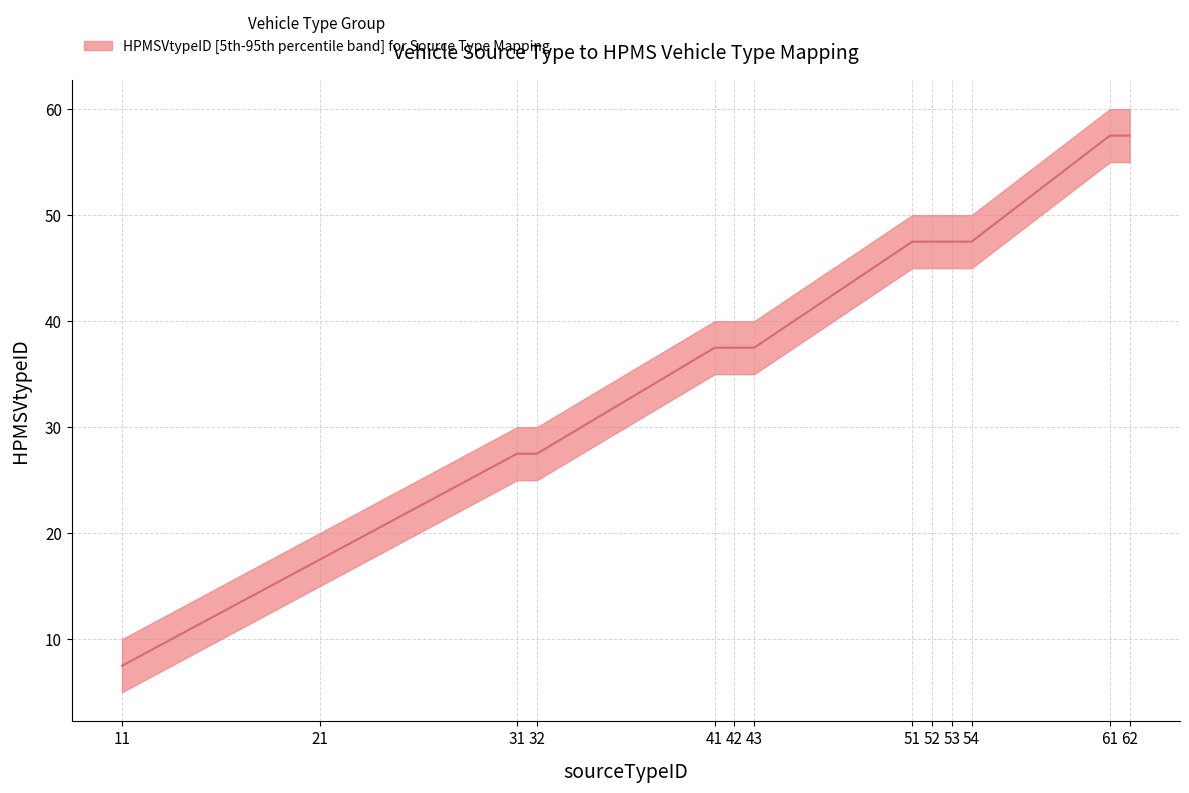

Does the chart have visible grid lines?

Yes